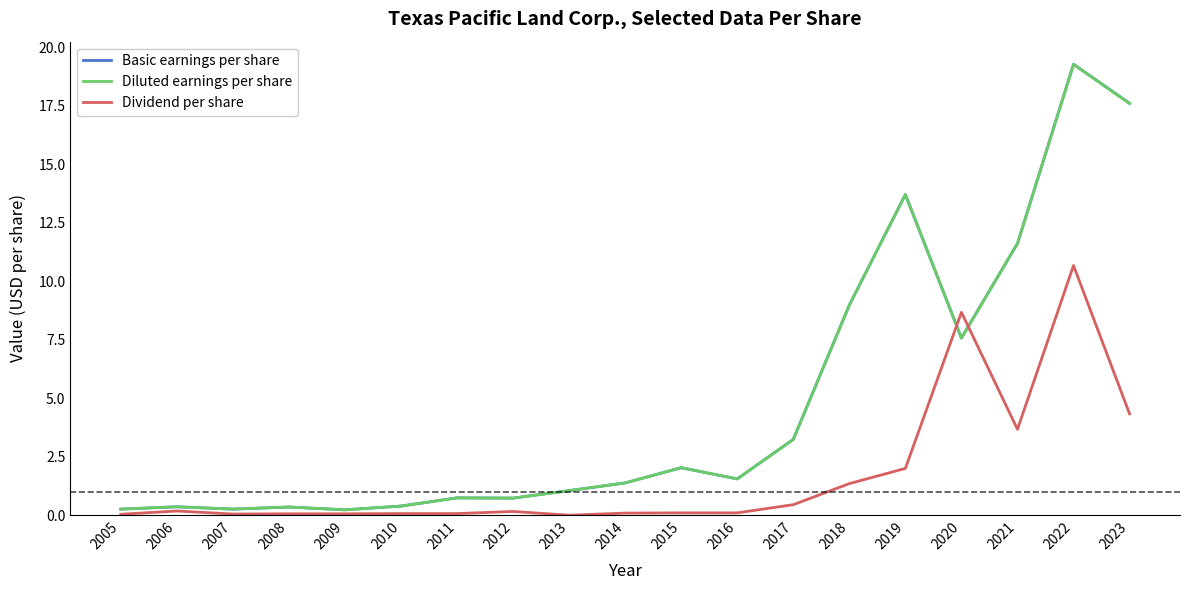

What is the approximate value of Basic earnings per share at 2010?

0.4